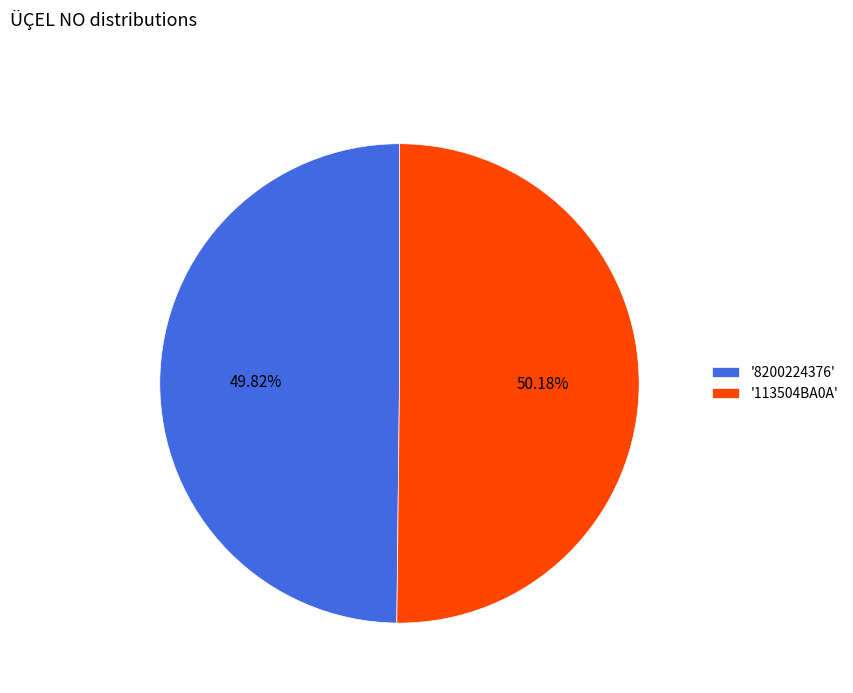

Is there a majority slice in this chart?

Yes